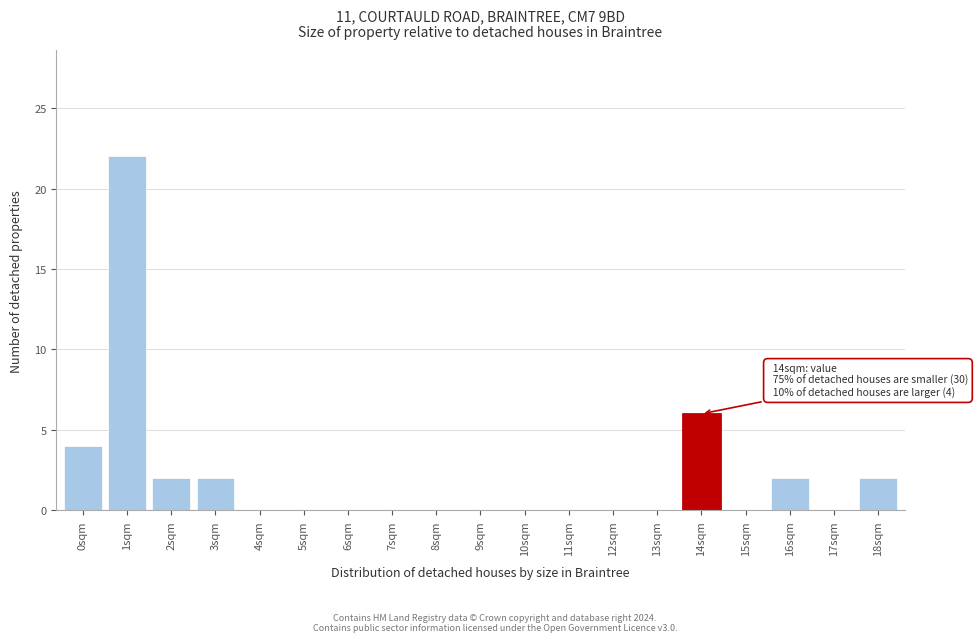

Reading right to left, what are all the values shown in this chart?

18sqm=2	17sqm=0	16sqm=2	15sqm=0	14sqm=6	13sqm=0	12sqm=0	11sqm=0	10sqm=0	9sqm=0	8sqm=0	7sqm=0	6sqm=0	5sqm=0	4sqm=0	3sqm=2	2sqm=2	1sqm=22	0sqm=4